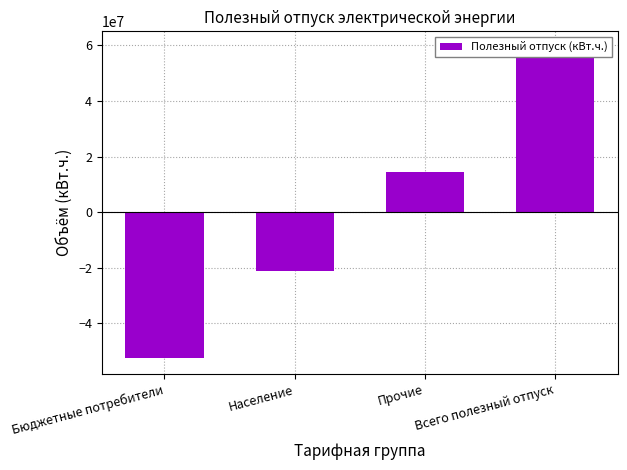

Reading left to right, transcribe all the data shown in this chart.

-52640610	-21166732	14335793	59471549